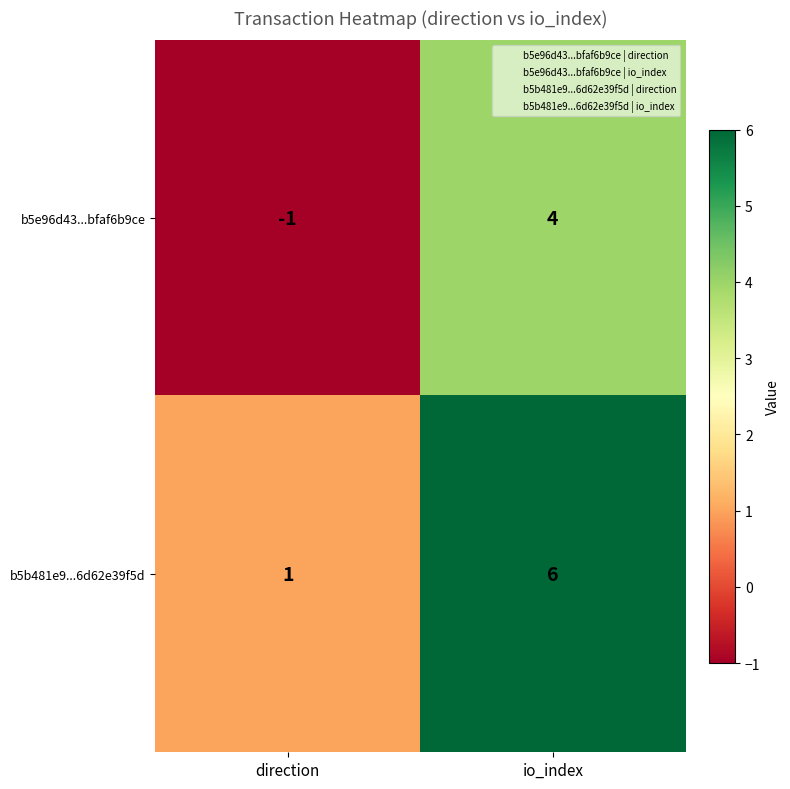

What is the greatest value displayed?

6